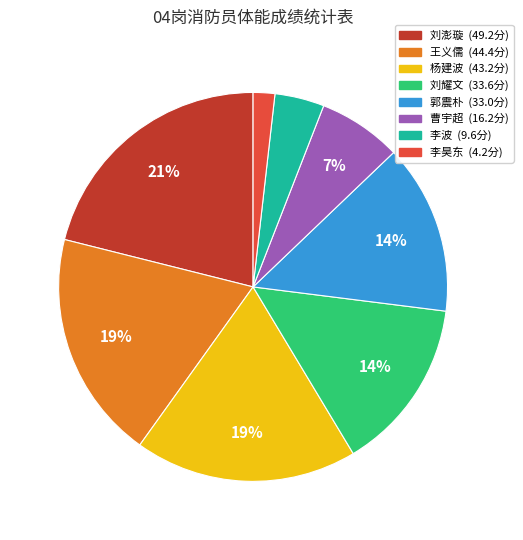

Does any single category account for the majority?

No